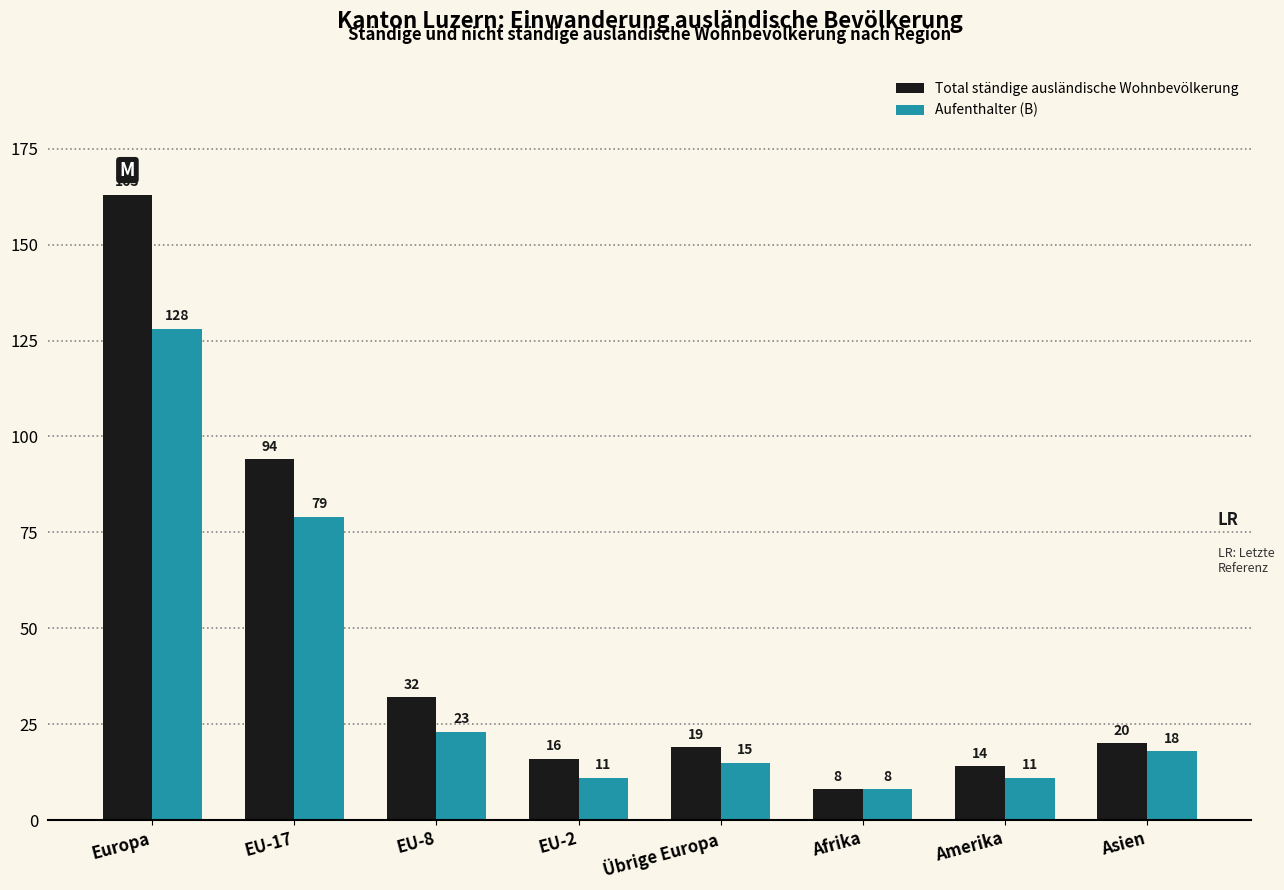

What is the sum of the Total ständige ausländische Wohnbevölkerung values at Übrige Europa and EU-2?

35